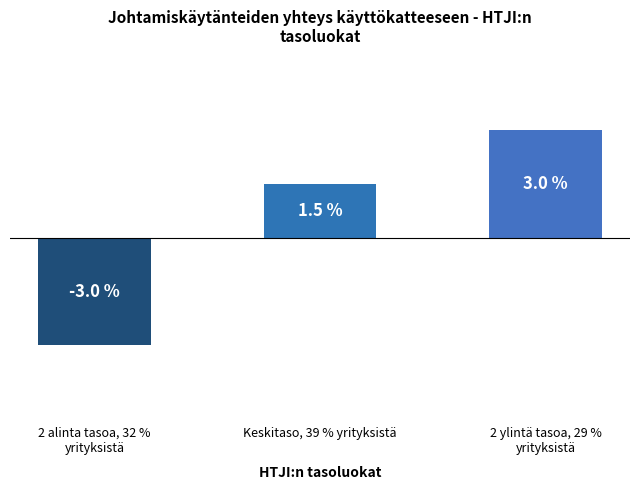

At which label is the value closest to 0?

Keskitaso, 39 % yrityksistä